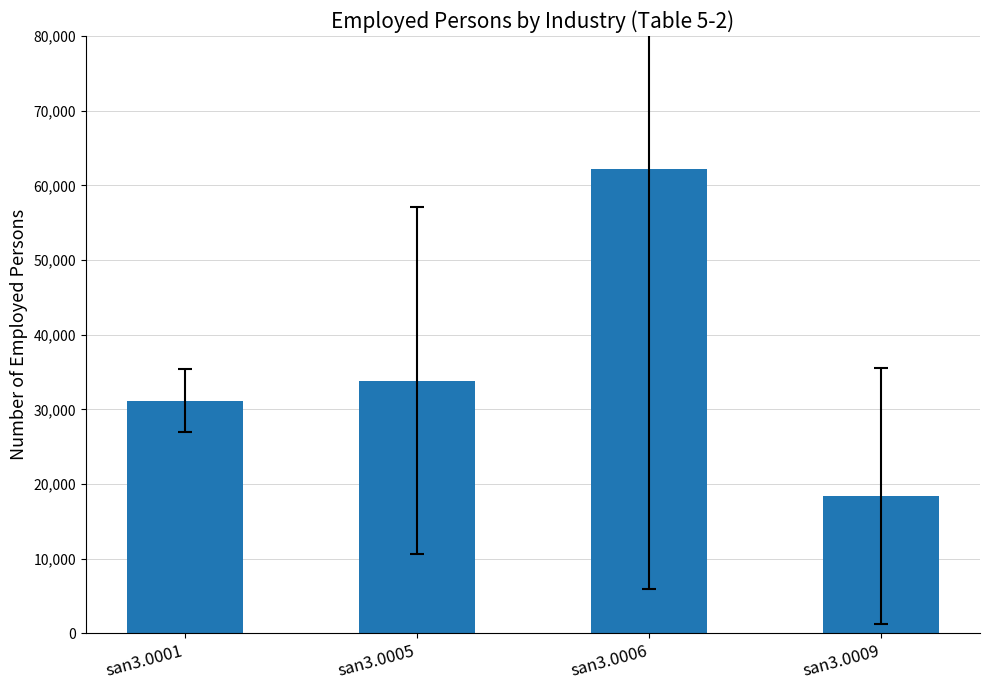

What value does the data have at san3.0006?

62239